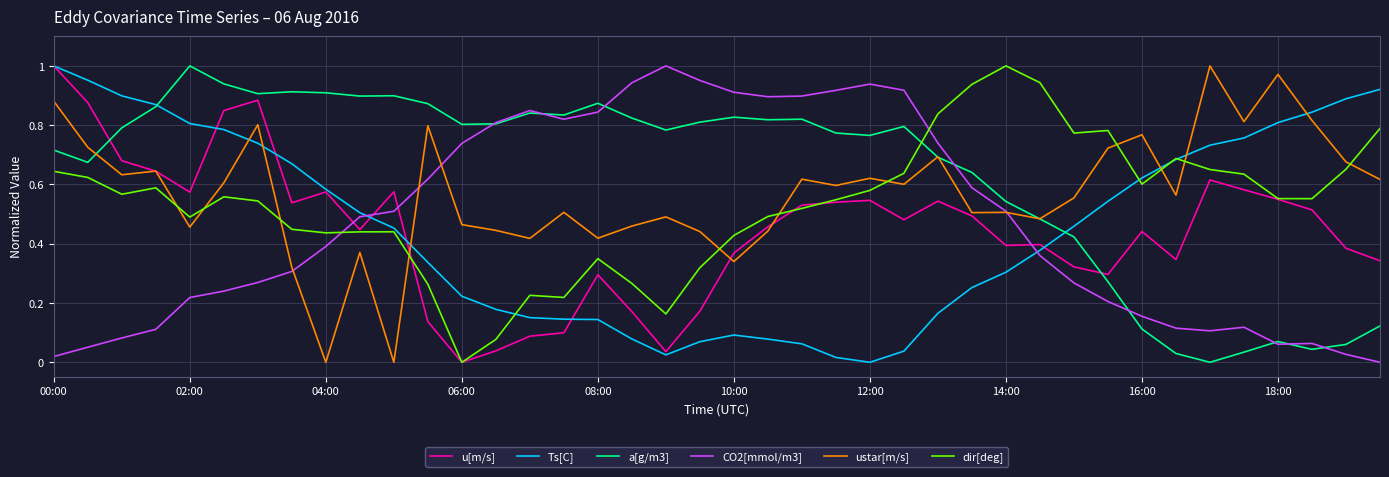

True or false: a[g/m3] and u[m/s] cross at least once.

True